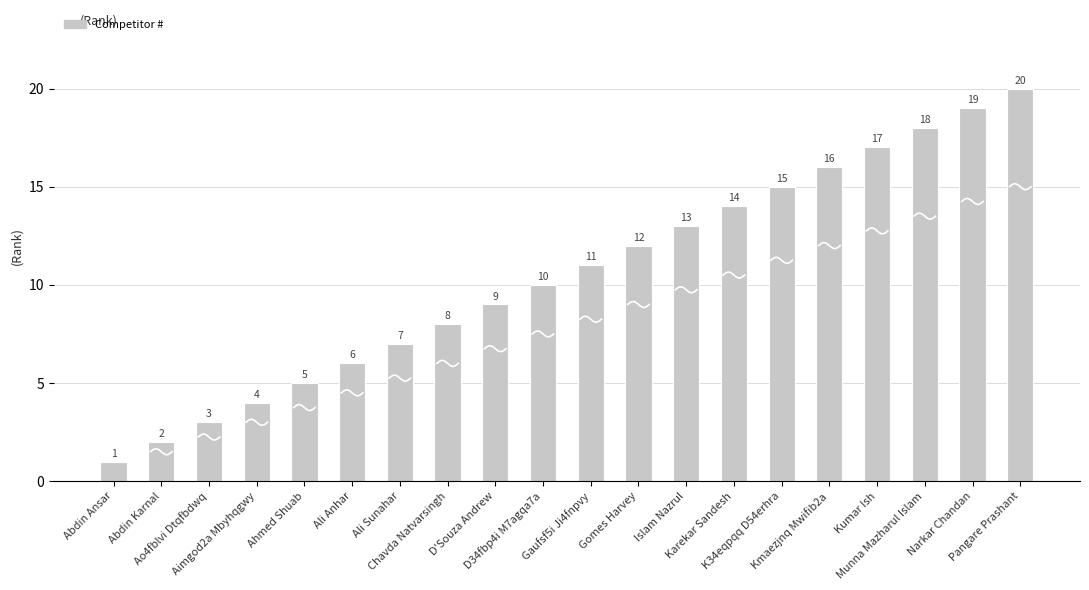

List the labels in order of value, smallest first.

Abdin Ansar, Abdin Karnal, Ao4fblvi Dtqfbdwq, Aimgod2a Mbyhqgwy, Ahmed Shuab, Ali Anhar, Ali Sunahar, Chavda Natvarsingh, D'Souza Andrew, D34fbp4i M7agqa7a, Gaufsf5i Ji4fnpvy, Gomes Harvey, Islam Nazrul, Karekar Sandesh, K34eqpqq D54erhra, Kmaezjnq Mwifib2a, Kumar Ish, Munna Mazharul Islam, Narkar Chandan, Pangare Prashant